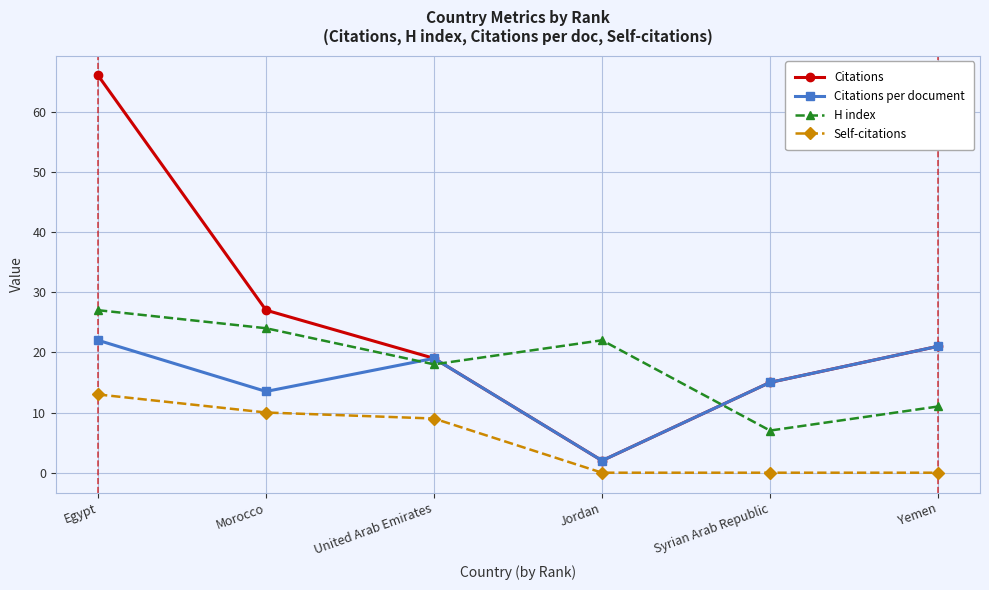

Reading right to left, transcribe all the data shown in this chart.

Citations: Yemen=21.0	Syrian Arab Republic=15.0	Jordan=2.0	United Arab Emirates=19.0	Morocco=27.0	Egypt=66.0
Citations per document: Yemen=21.0	Syrian Arab Republic=15.0	Jordan=2.0	United Arab Emirates=19.0	Morocco=13.5	Egypt=22.0
H index: Yemen=11.0	Syrian Arab Republic=7.0	Jordan=22.0	United Arab Emirates=18.0	Morocco=24.0	Egypt=27.0
Self-citations: Yemen=0.0	Syrian Arab Republic=0.0	Jordan=0.0	United Arab Emirates=9.0	Morocco=10.0	Egypt=13.0